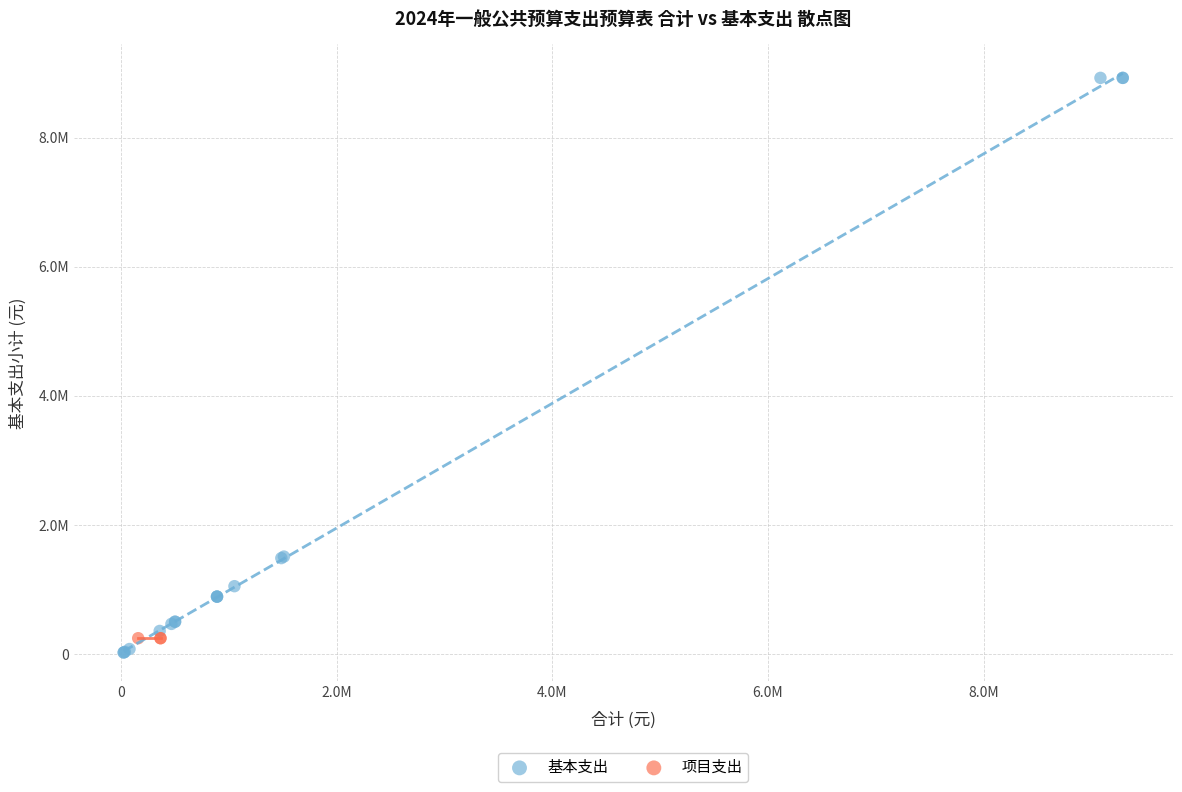

Which series reaches the maximum Y coordinate?

基本支出